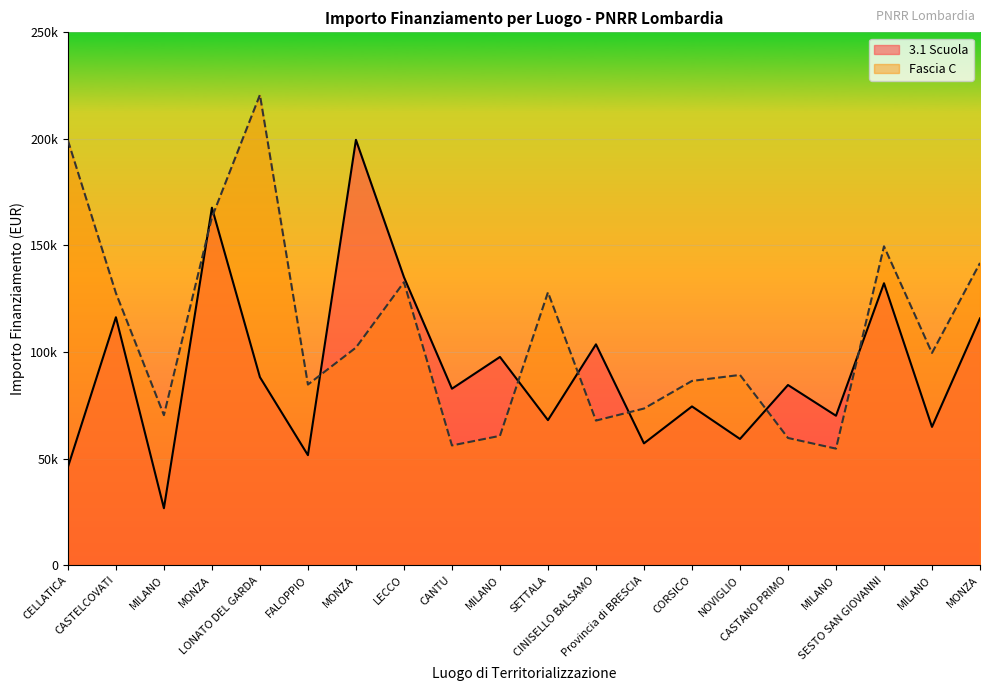

Rank the series at NOVIGLIO from highest to lowest value.

Fascia C, 3.1 Scuola